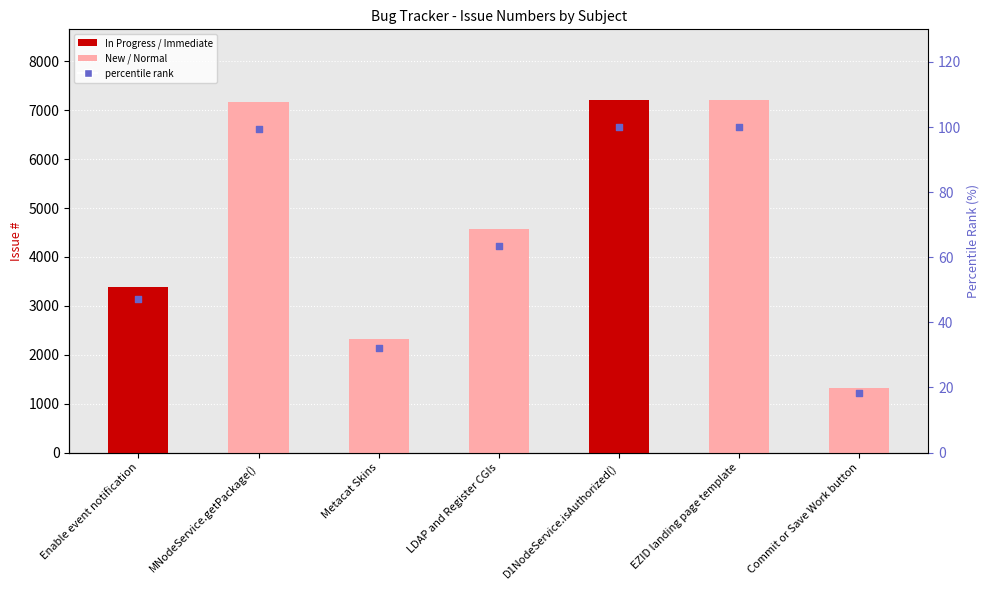

Which series contains the lowest Y value?

percentile rank